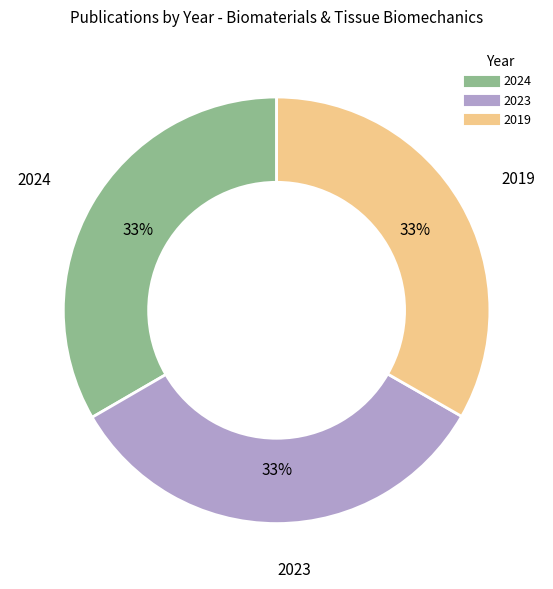

To the nearest percent, what portion does 2019 represent?

33%